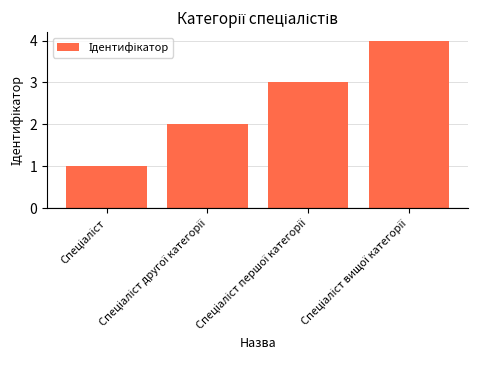

Are the bars horizontal?

No